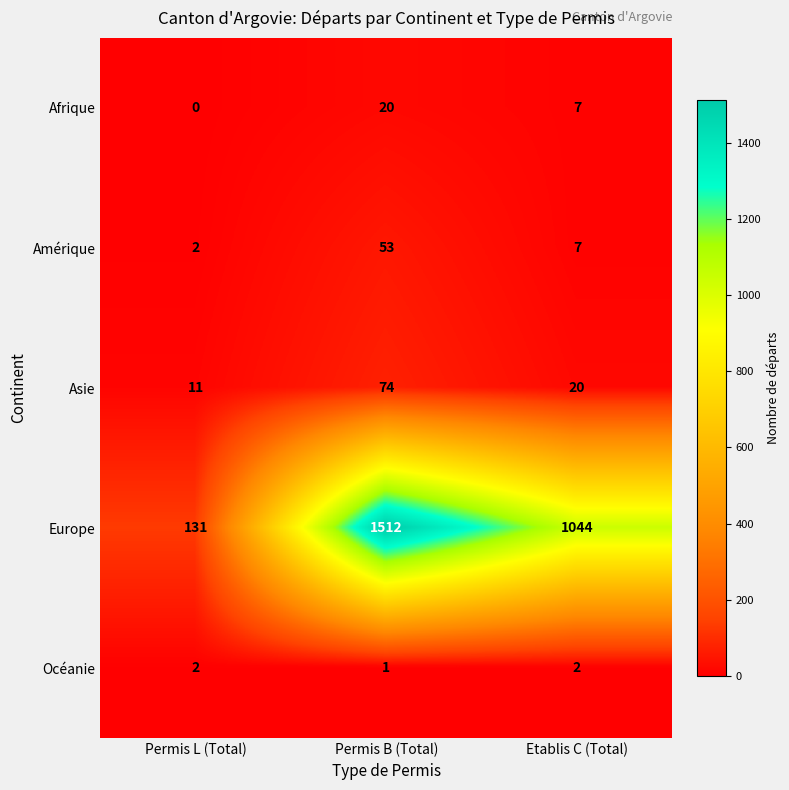

Rank the series by their maximum value, from highest to lowest.

Europe, Asie, Amérique, Afrique, Océanie